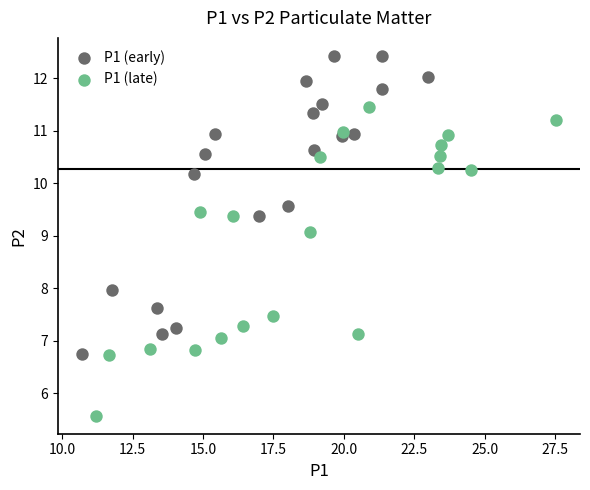

Which series reaches the maximum Y coordinate?

P1 (early)